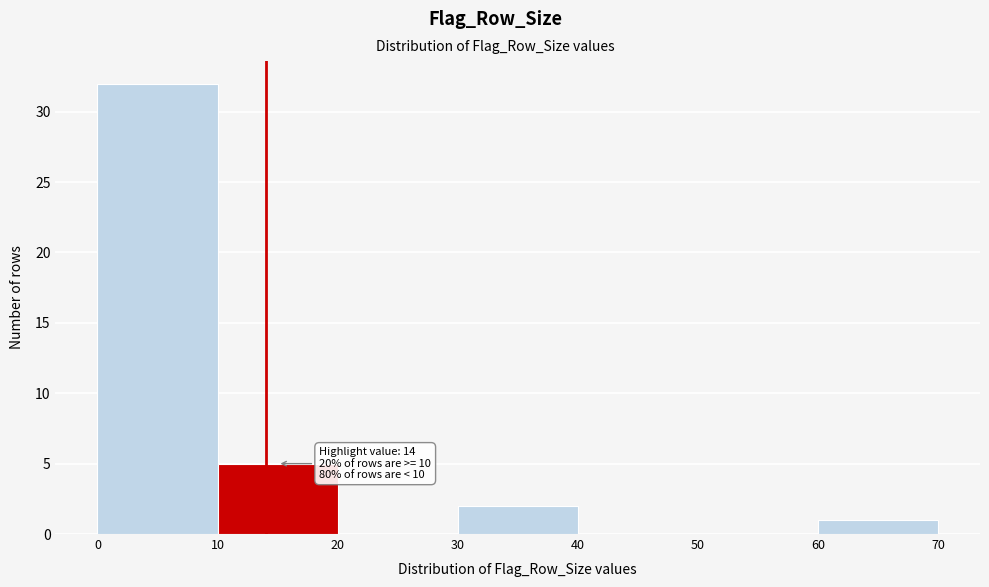

Which range on the x-axis has the tallest bar?

0 to 10